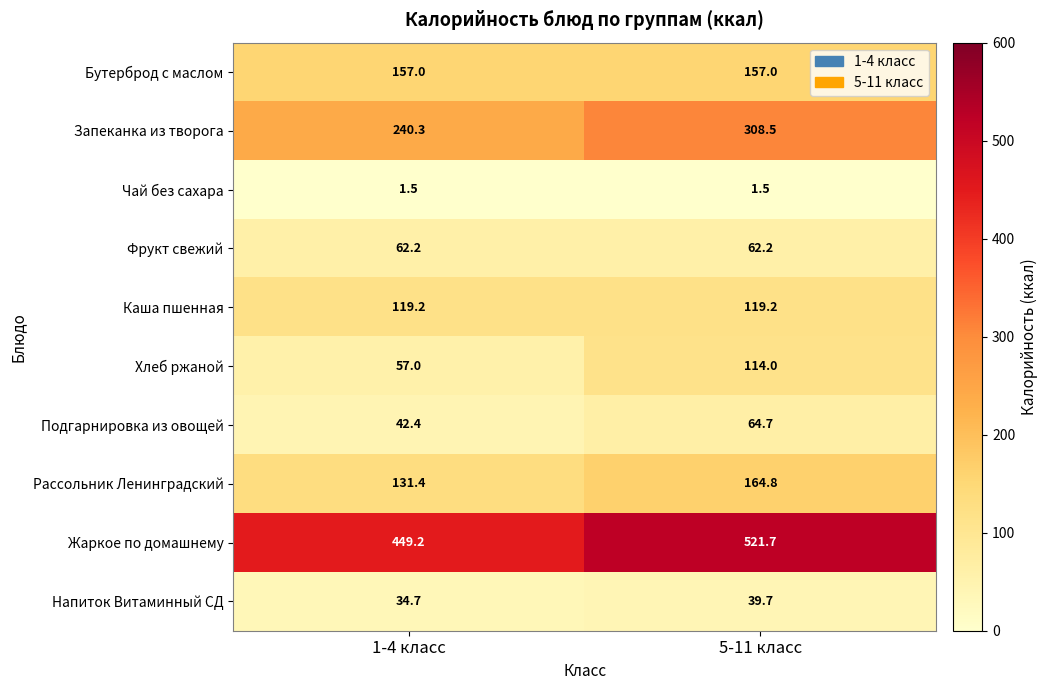

At which category does the chart reach its peak across all series?

5-11 класс